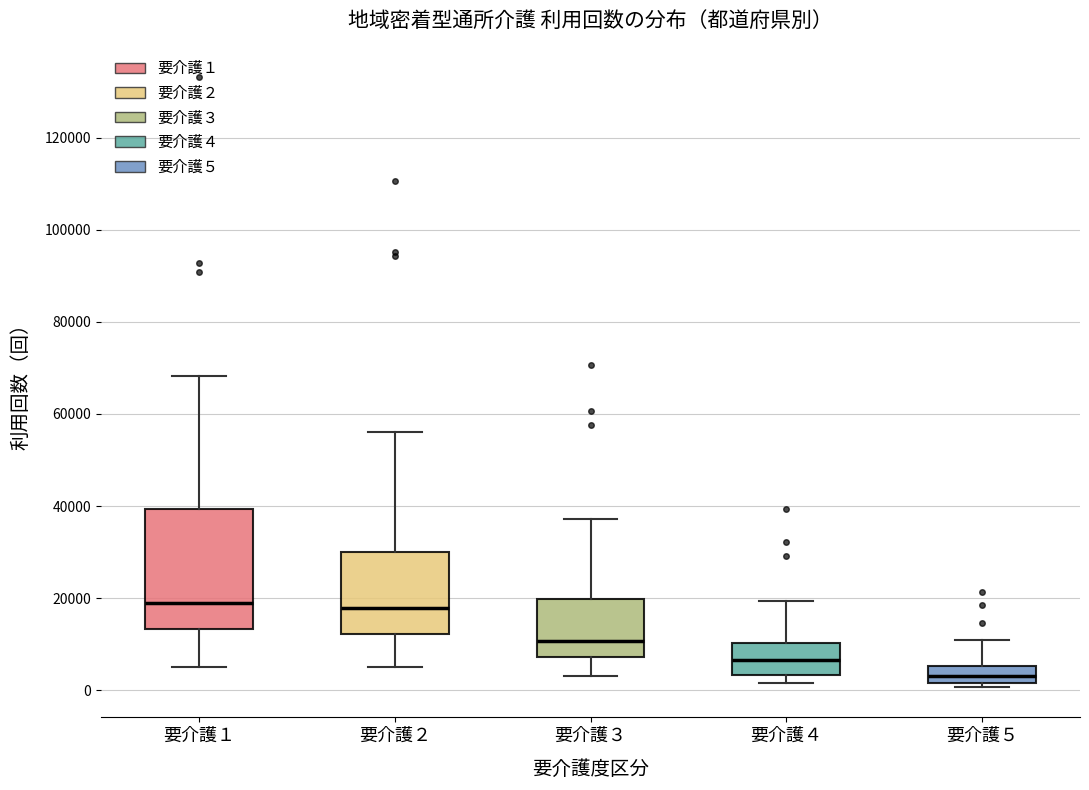

Comparing the boxes themselves (not the whiskers), which one is the tallest?

要介護１